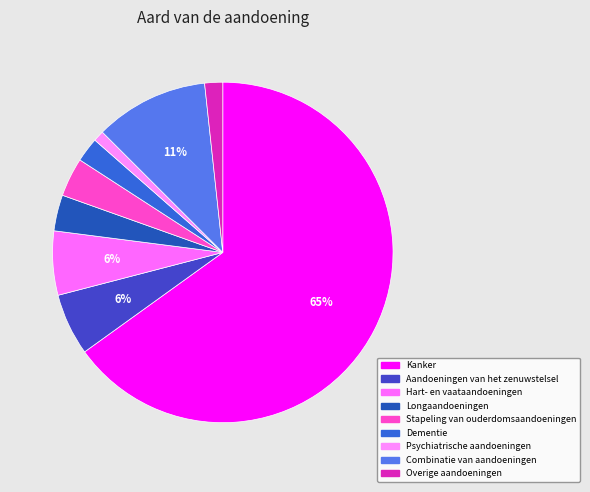

What is the majority slice?

Kanker